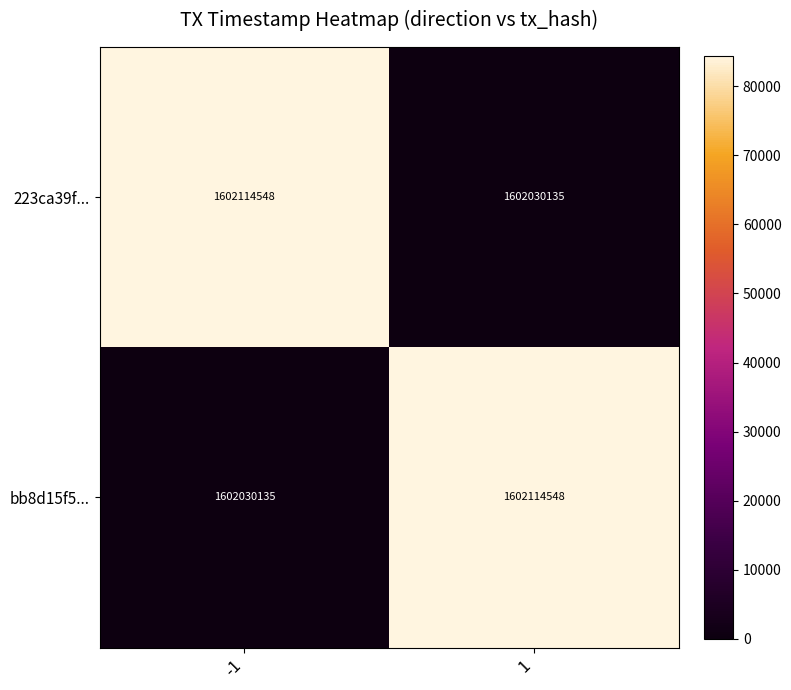

Reading right to left, extract all data points from this chart.

223ca39f...: 1=1602030135	-1=1602114548
bb8d15f5...: 1=1602114548	-1=1602030135